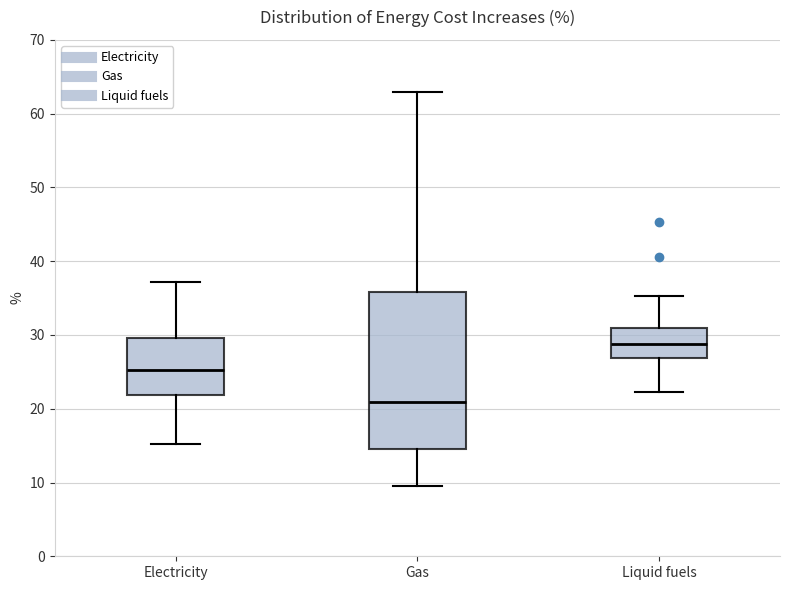

Comparing the boxes themselves (not the whiskers), which one is the tallest?

Gas